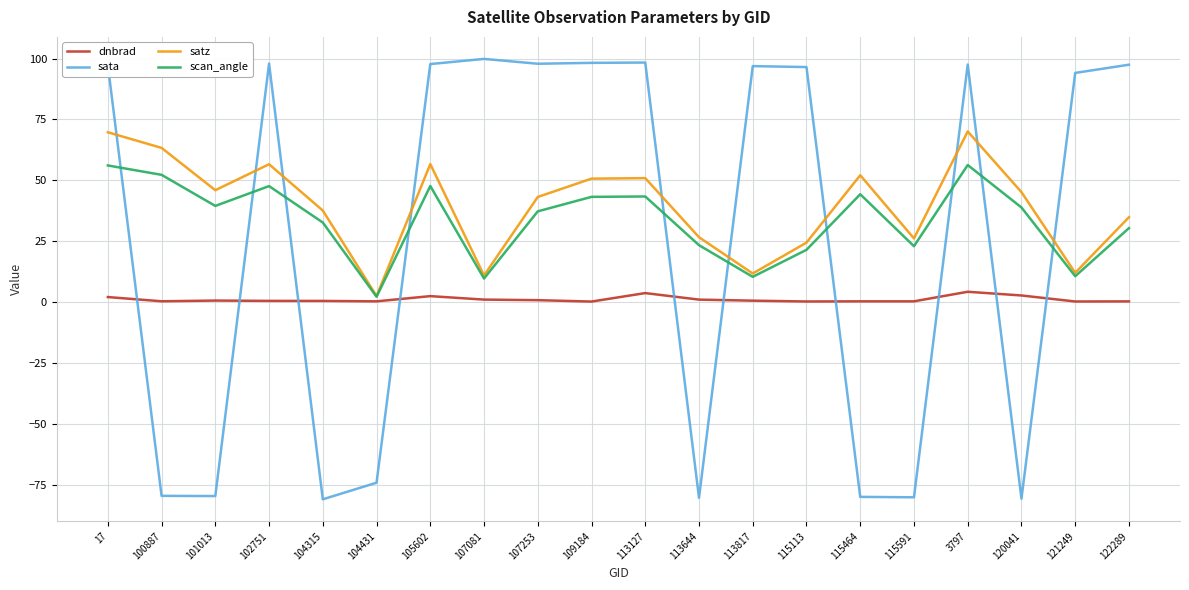

True or false: dnbrad has more than 1 interior local peaks.

True